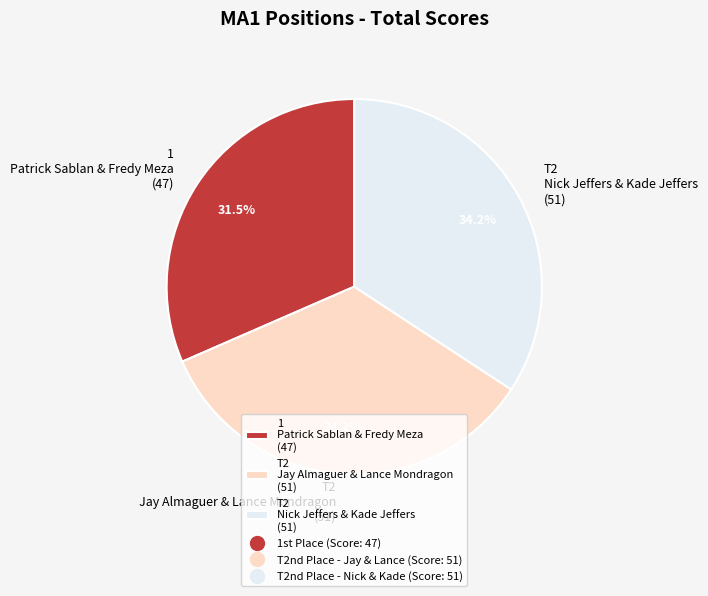

Do T2 Jay Almaguer & Lance Mondragon (51) and 1 Patrick Sablan & Fredy Meza (47) together represent more than half of the pie?

Yes